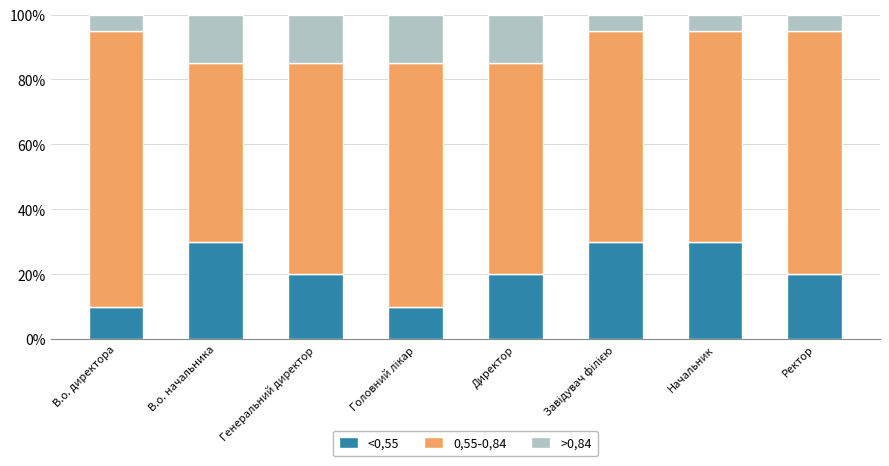

Does the chart contain any negative values?

No